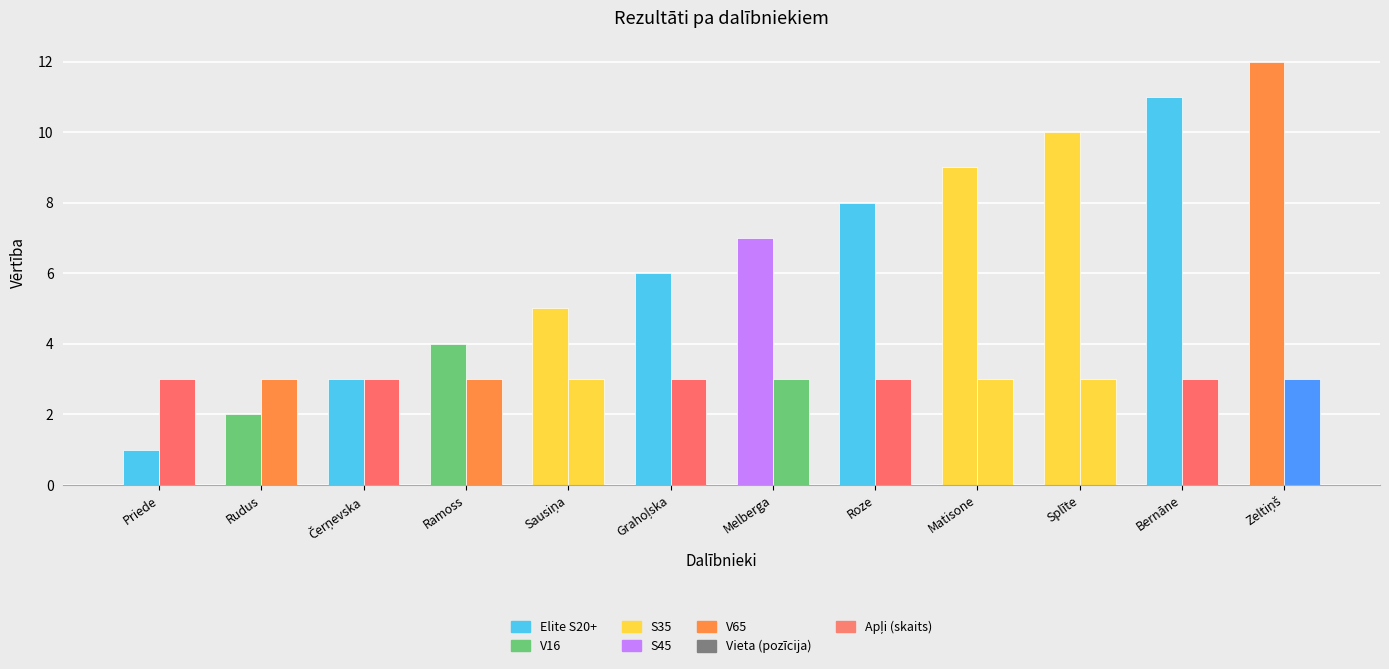

At which category does the chart reach its peak across all series?

Zeltiņš